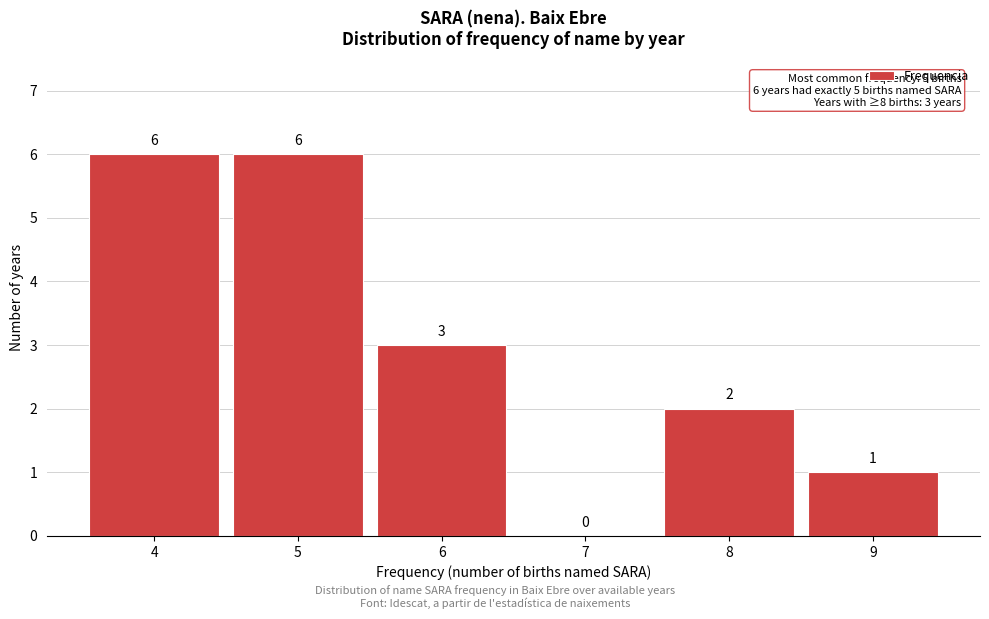

Reading left to right, extract all data points from this chart.

4=6	5=6	6=3	7=0	8=2	9=1